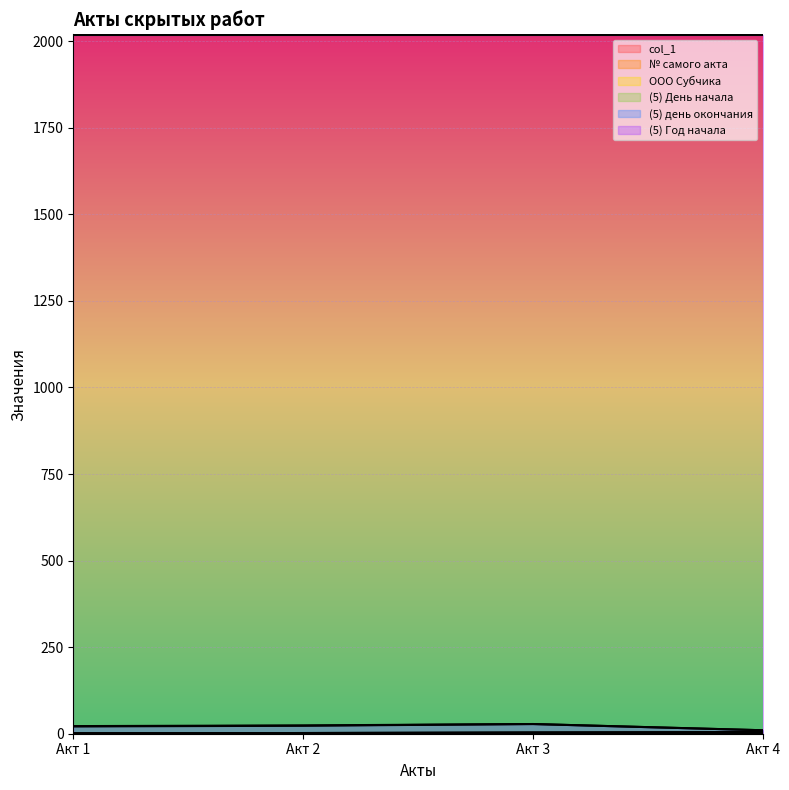

Between Акт 3 and Акт 4, which is larger?

Акт 4